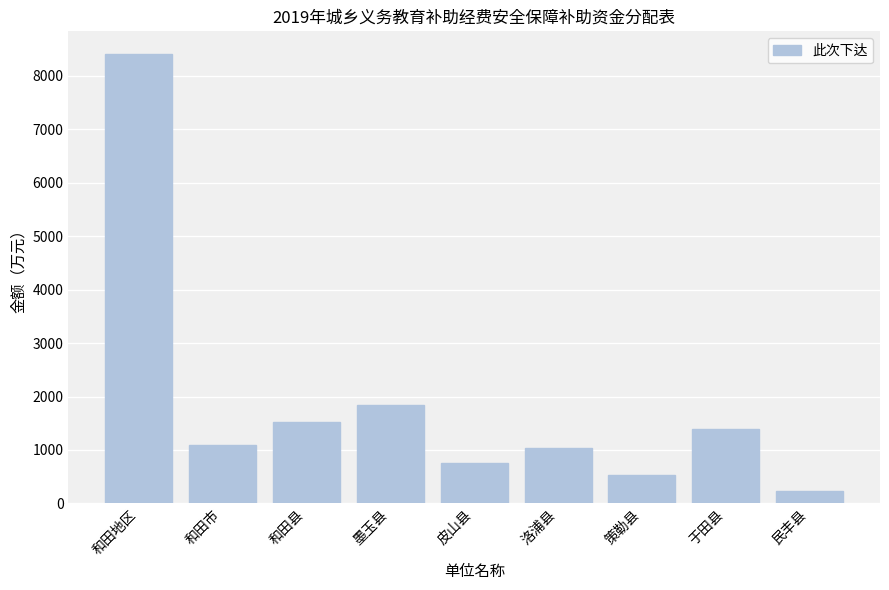

What is the change in value from 和田市 to 墨玉县?

+746